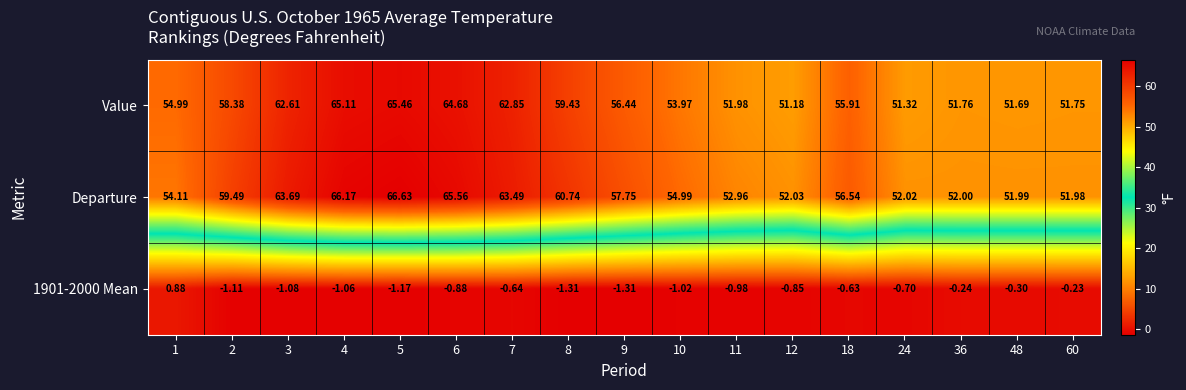

Which series has the largest total across all categories?

Departure